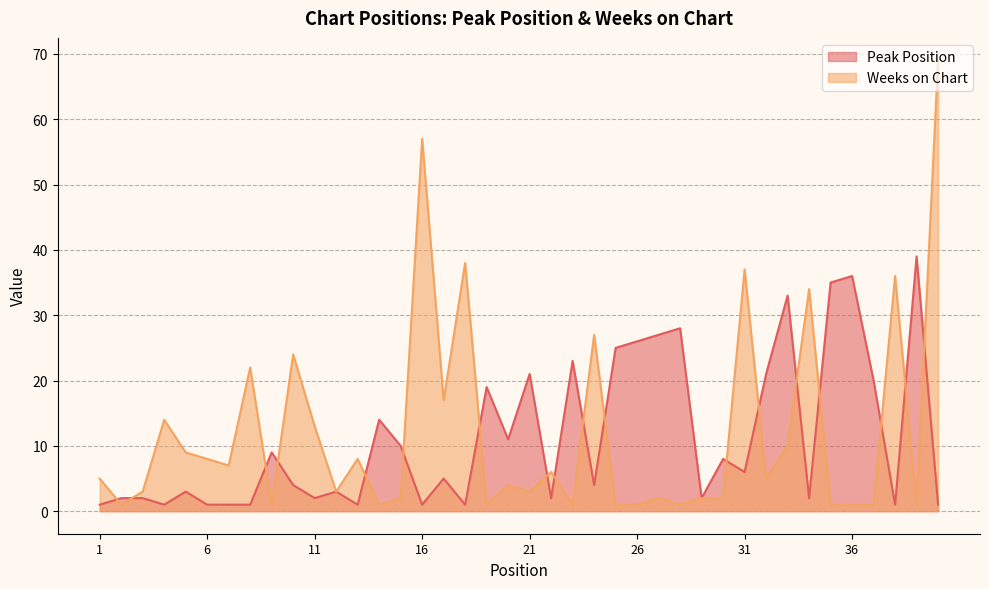

What is the sum of all Weeks on Chart values?

479